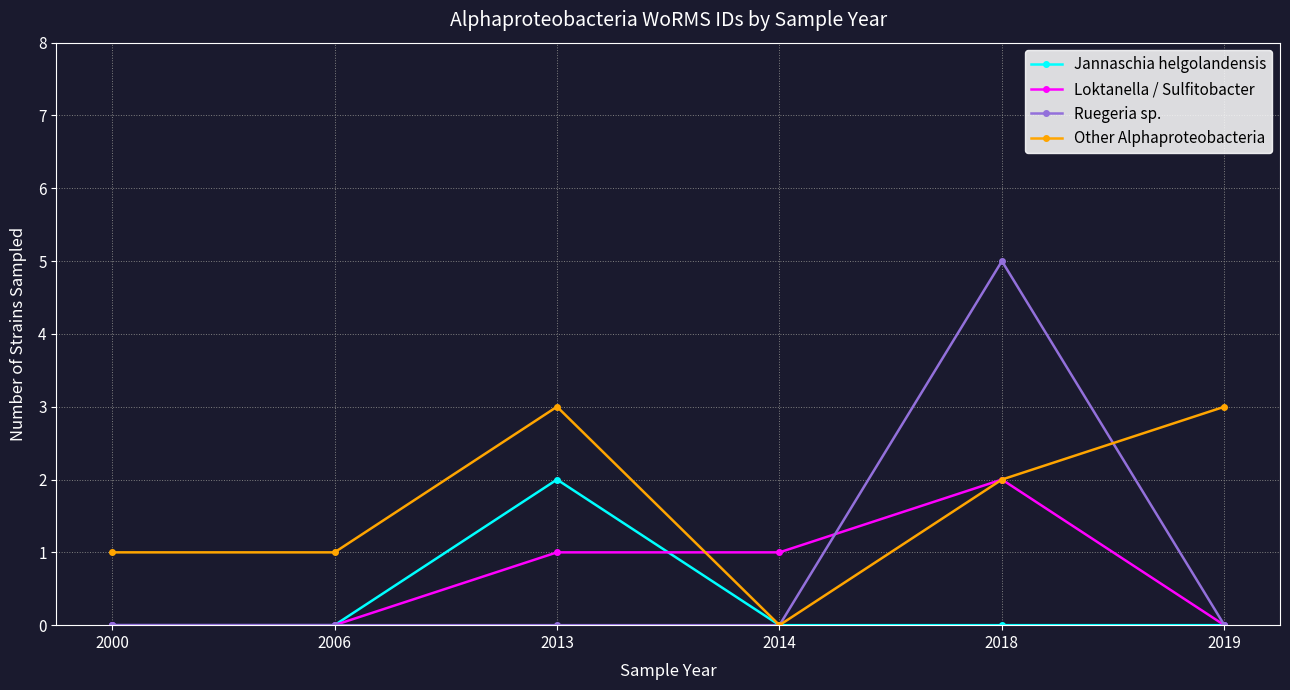

How many series are shown in this chart?

4